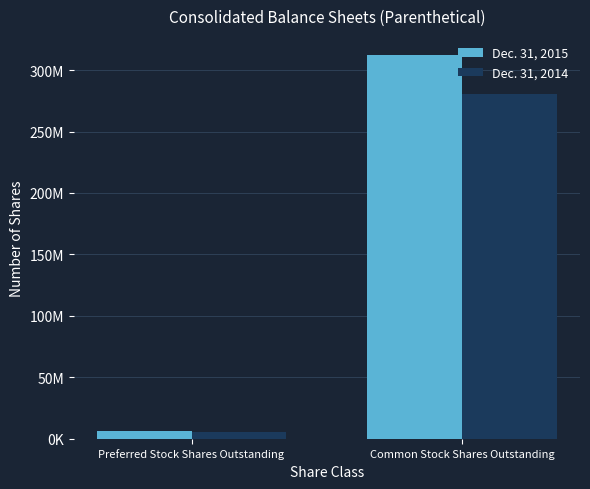

Reading left to right, extract all data points from this chart.

Dec. 31, 2015: 6089647	312205526
Dec. 31, 2014: 5489647	280605526